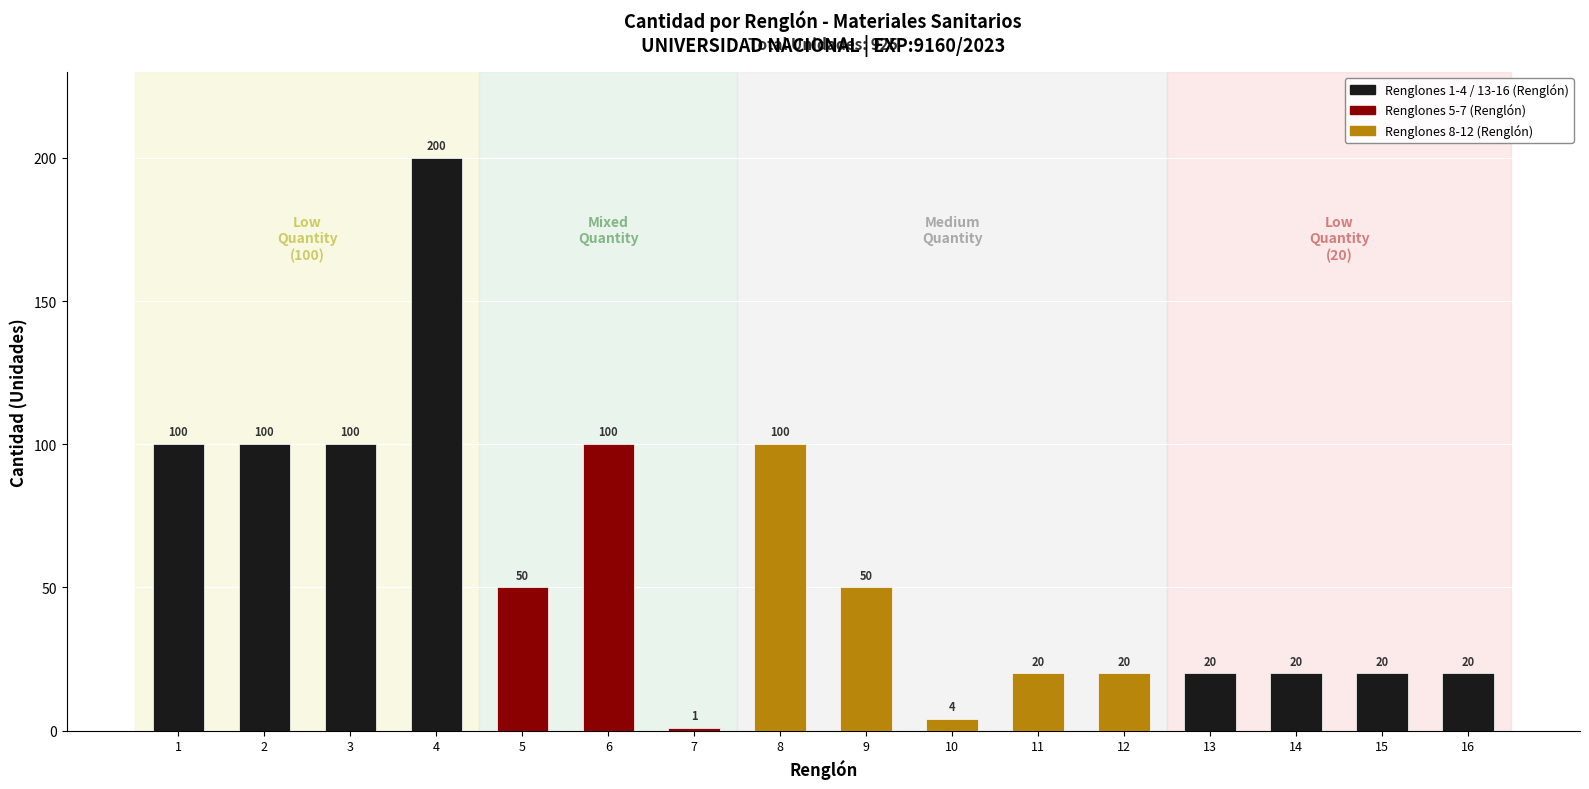

Where does the data first go above 50?

1